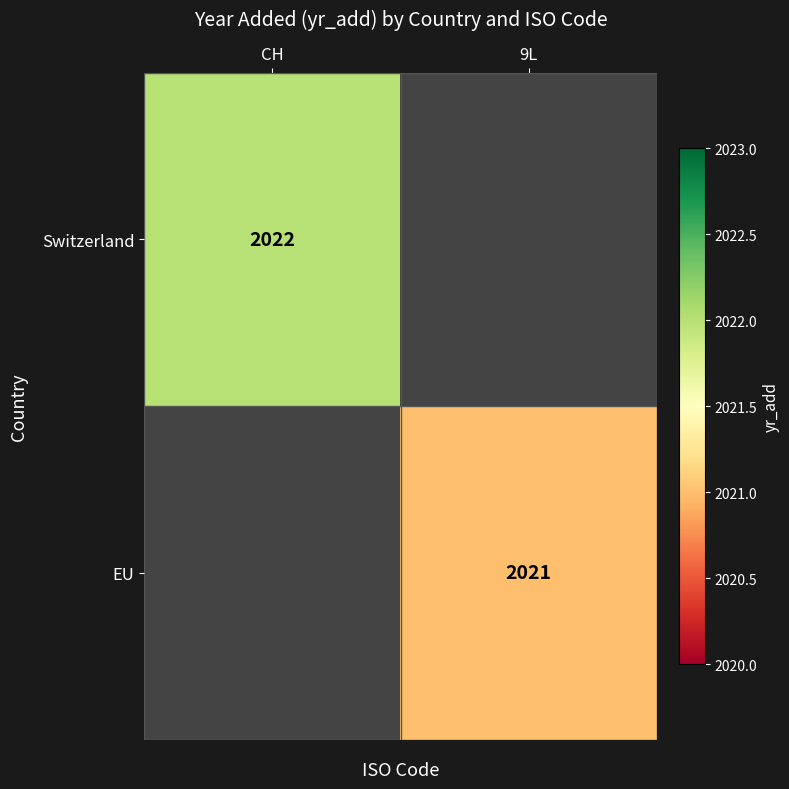

Count the number of data series in this chart.

2